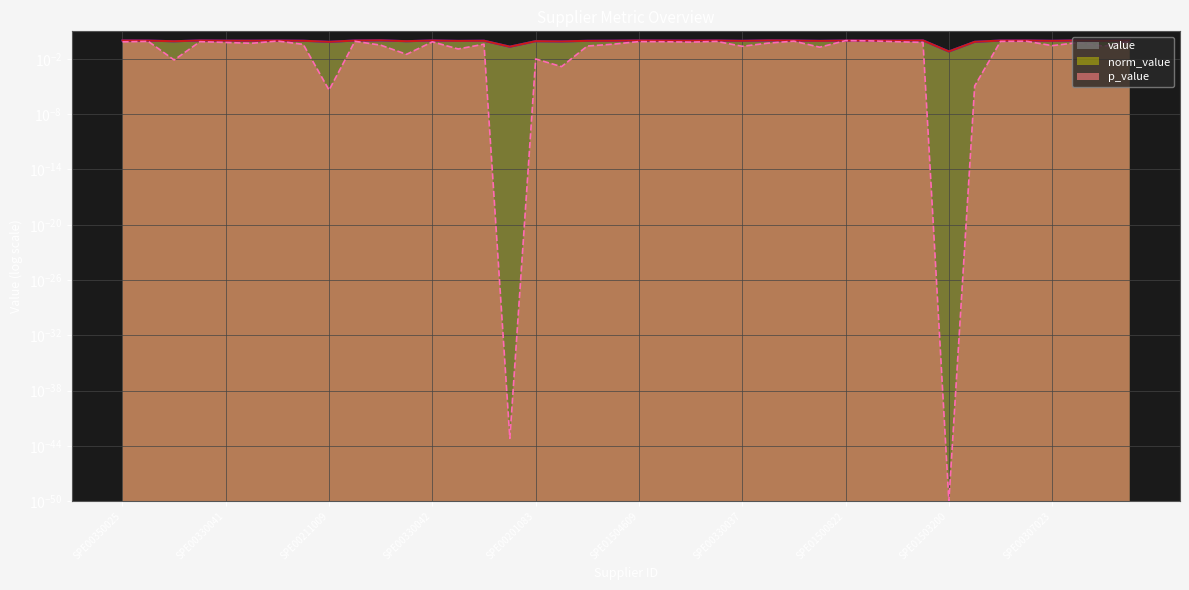

At which category is the sum across all series the highest?

SPE01500822